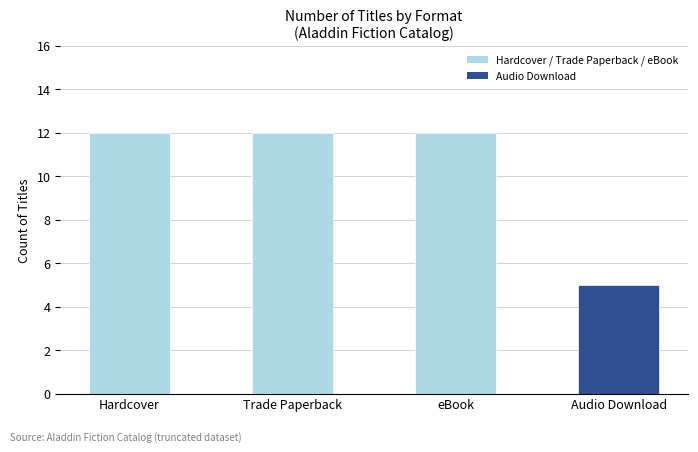

Is it true that the value at eBook is 12?

True